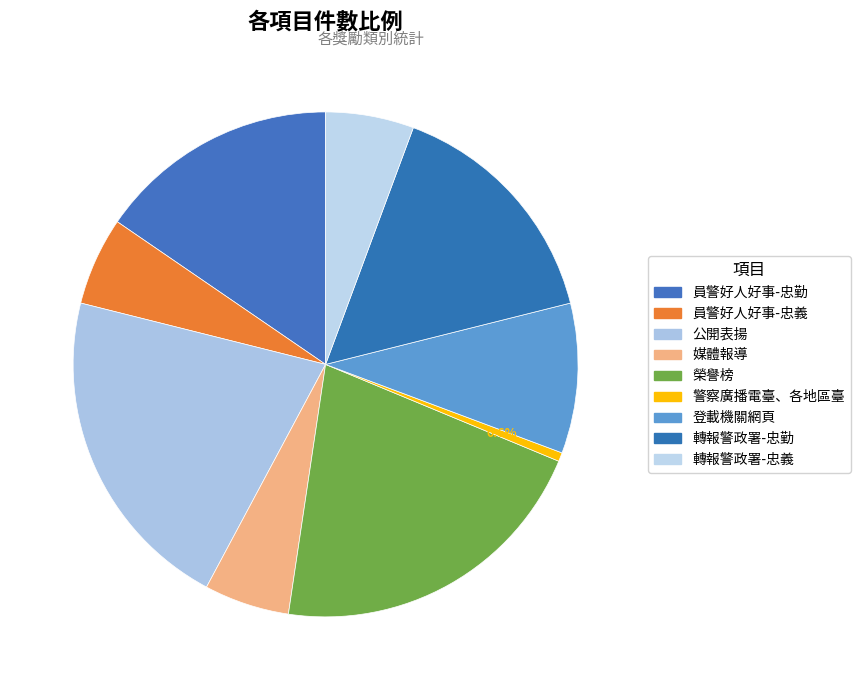

Between 公開表揚 and 轉報警政署-忠勤, which is larger?

公開表揚